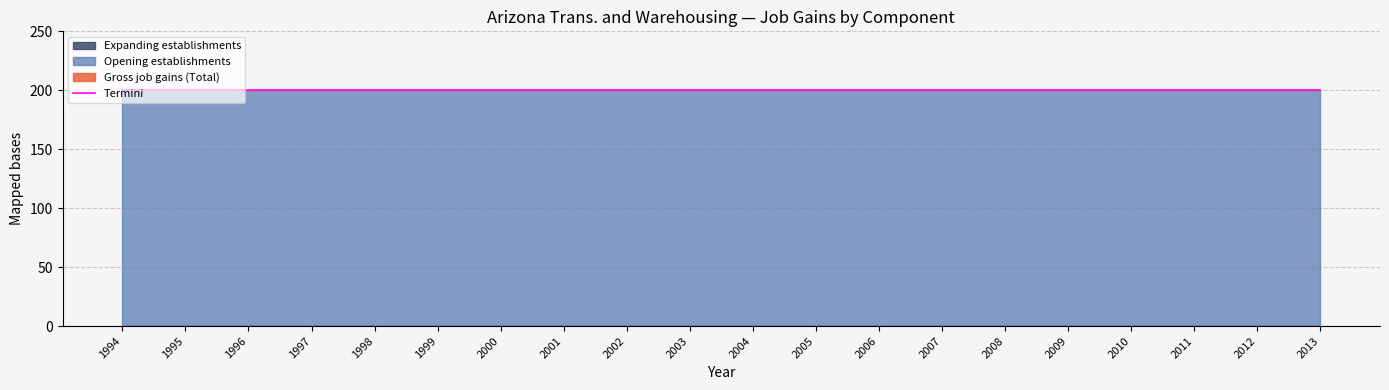

Which series changed the most between 2004 and 2012?

Gross job gains (Total)